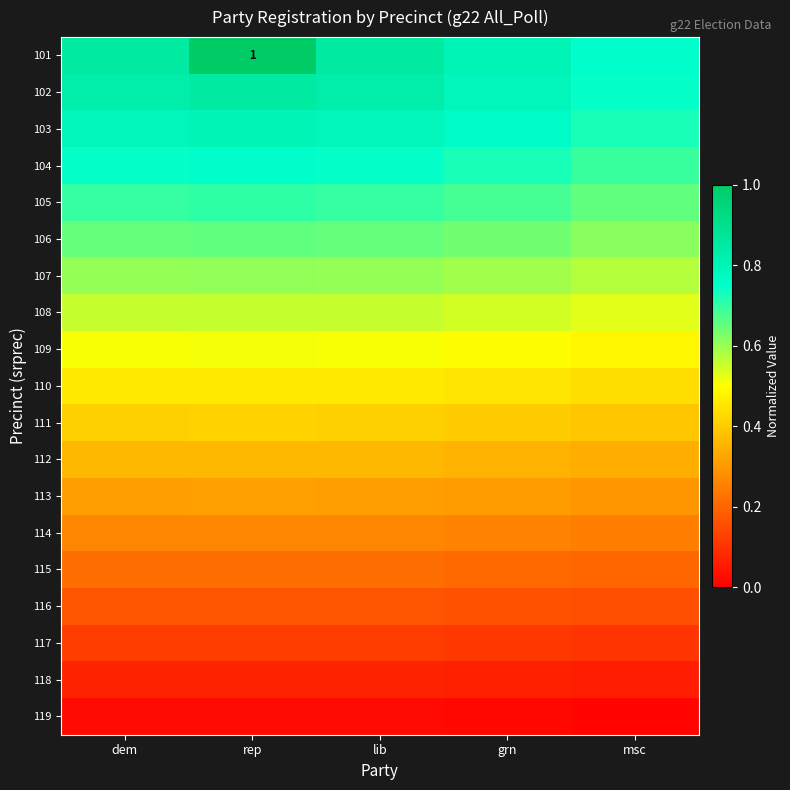

Between rep and lib, which is larger?

rep